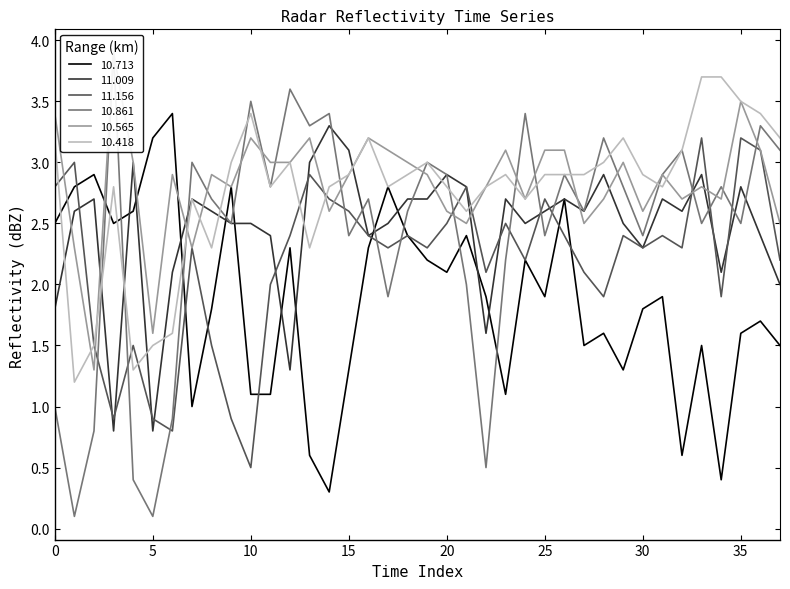

What is the highest value of the 10.418 series?

3.7